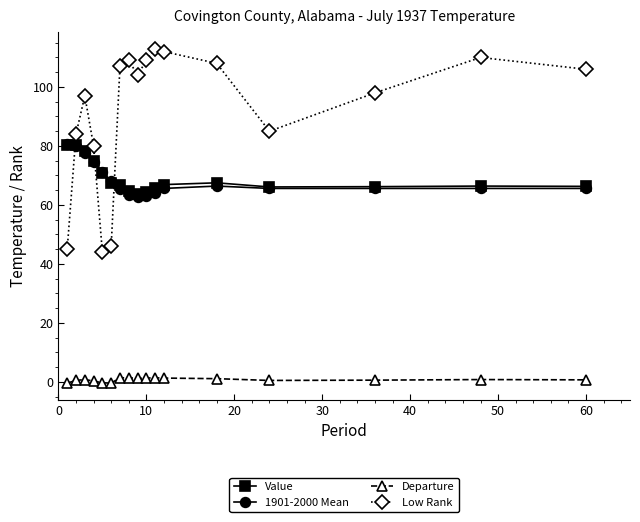

How many interior local peaks does the Low Rank series have?

4